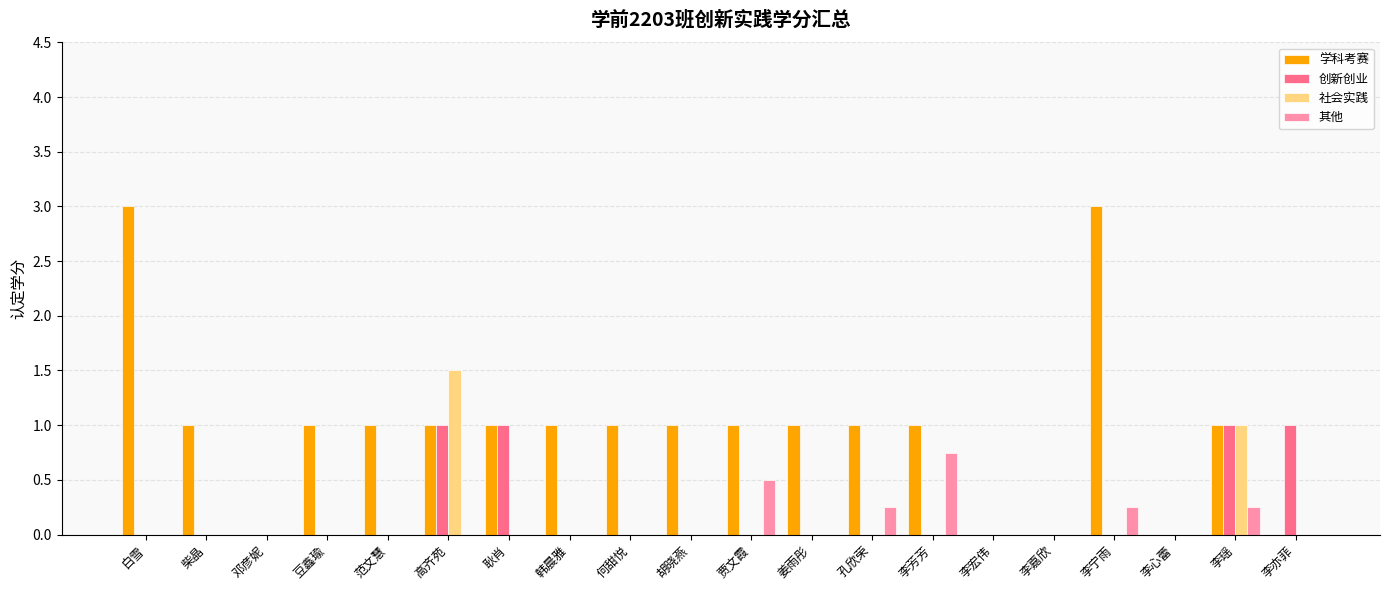

What is the spread (max minus min) of values at 耿肖?

1.0